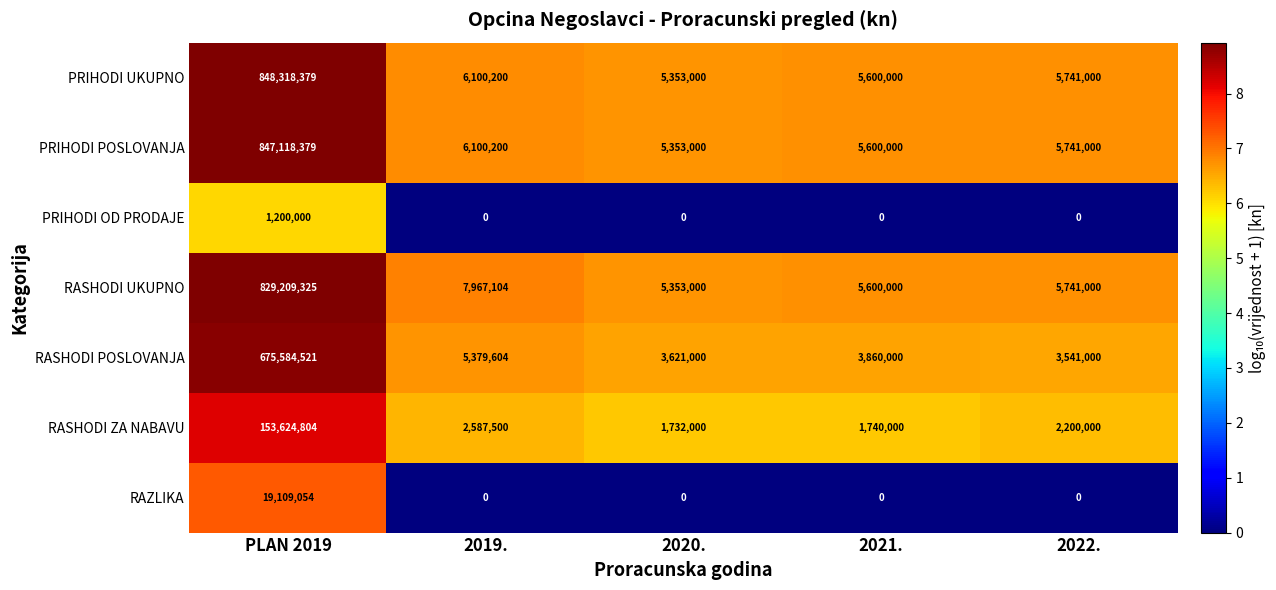

Where does the RASHODI UKUPNO series first go above 5741000?

PLAN 2019